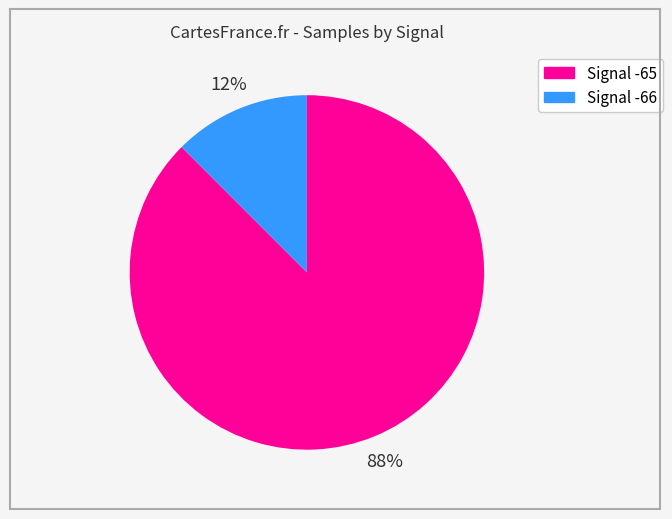

How many slices are in this pie chart?

2